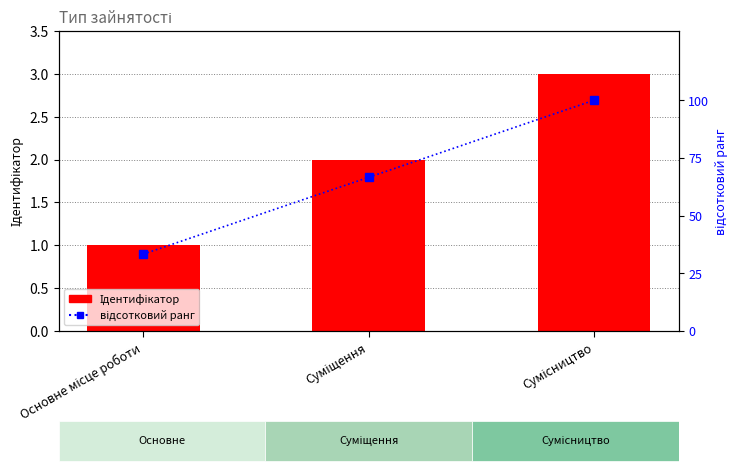

Reading left to right, what are all the values shown in this chart?

Ідентифікатор: 1.0	2.0	3.0
відсотковий ранг: 33.3	66.6	100.0